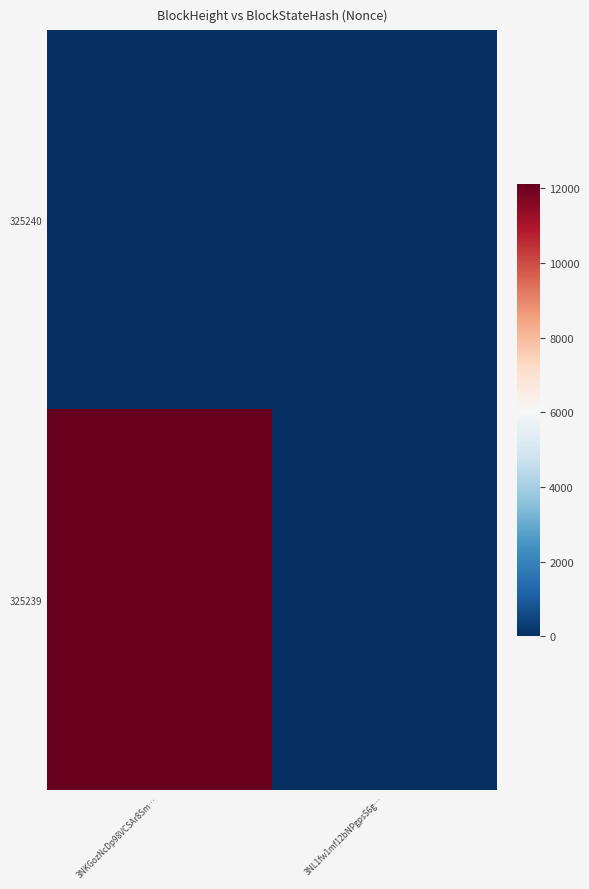

How many categories are shown in the chart?

2